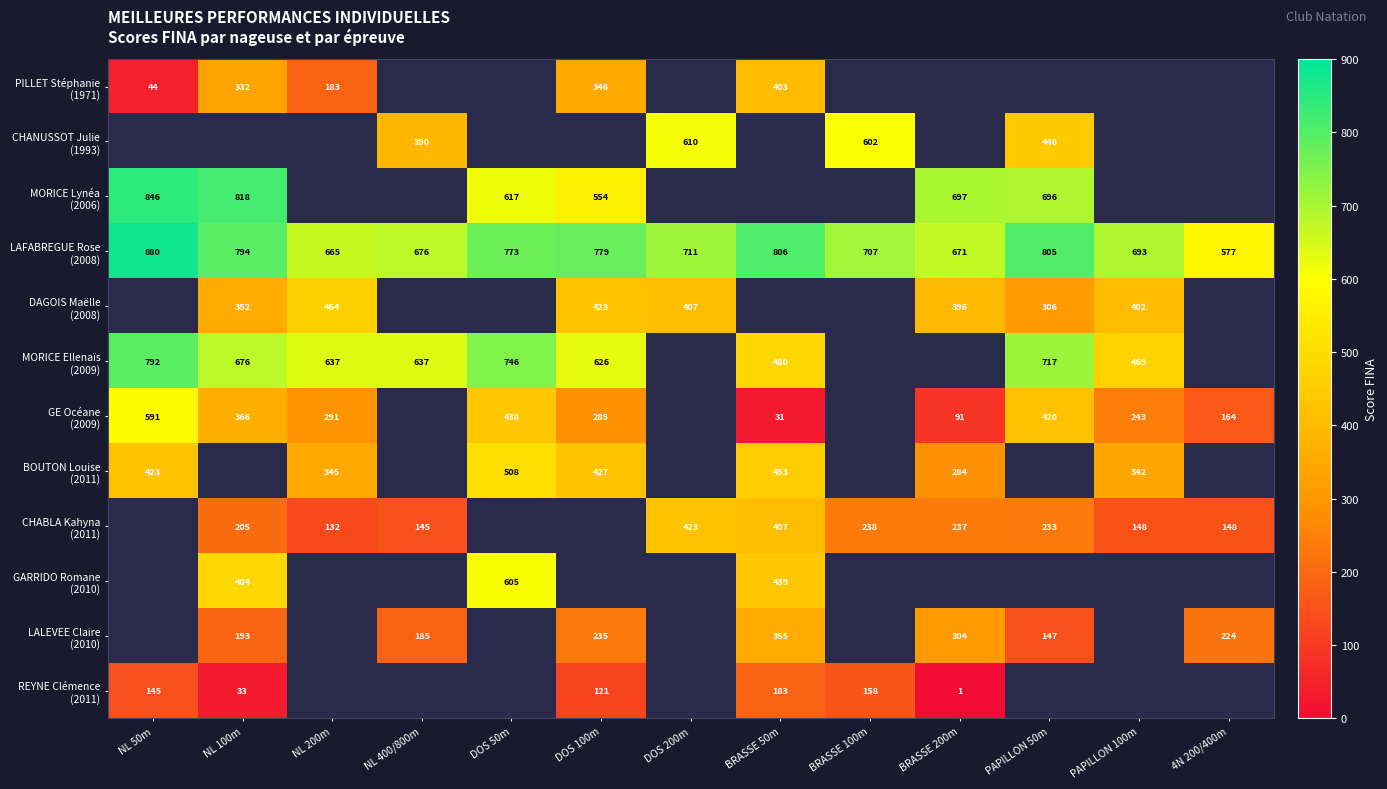

The value of GE Océane (2009) at NL 50m is 591.0. True or false?

True